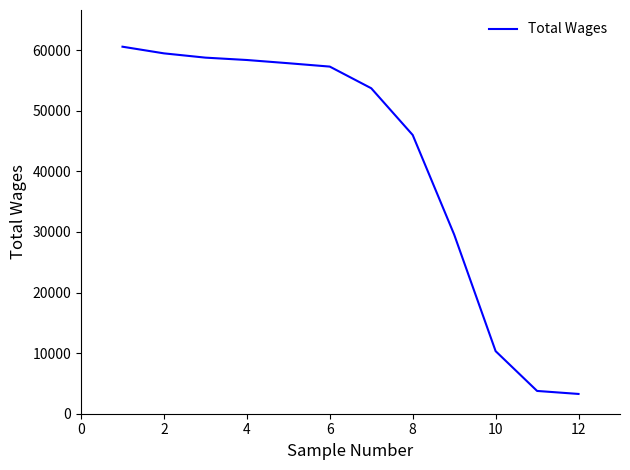

What is the difference between the maximum and minimum values?

57319